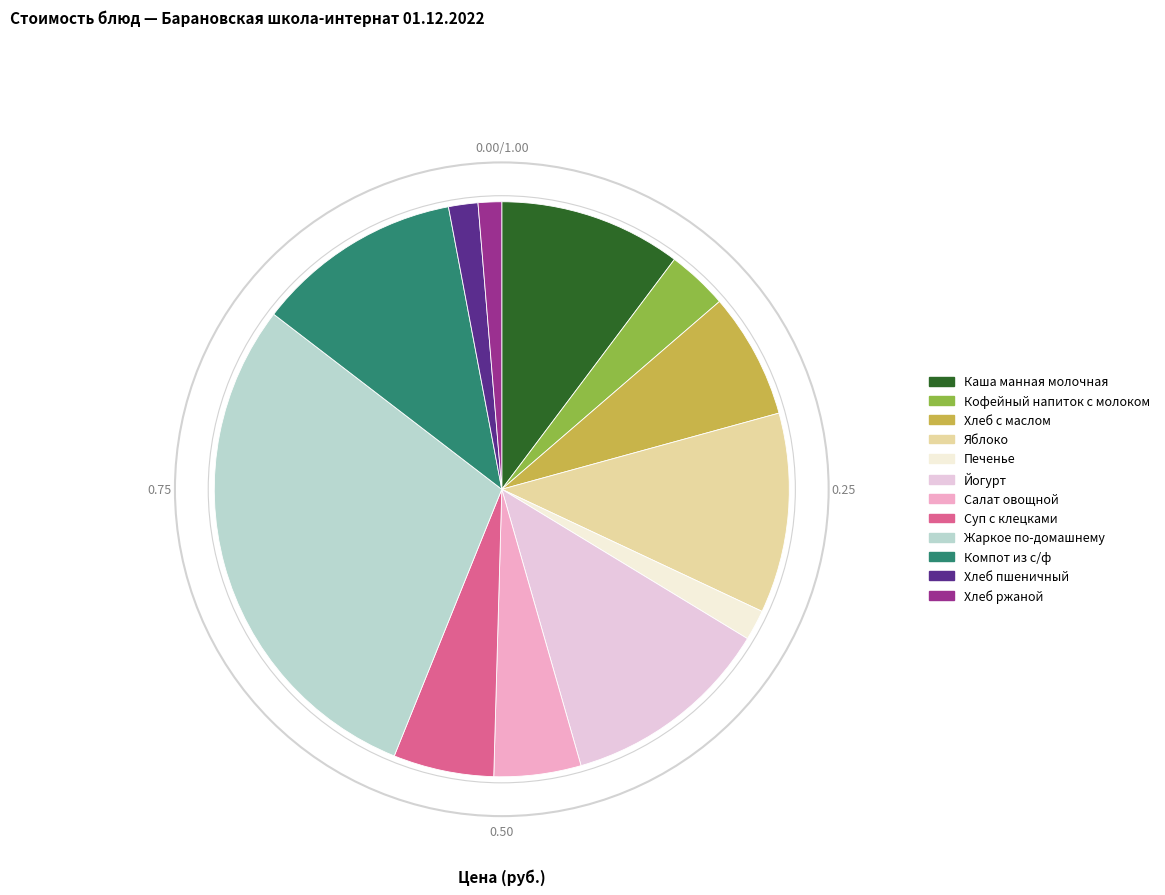

Between Салат овощной and Хлеб с маслом, which is larger?

Хлеб с маслом